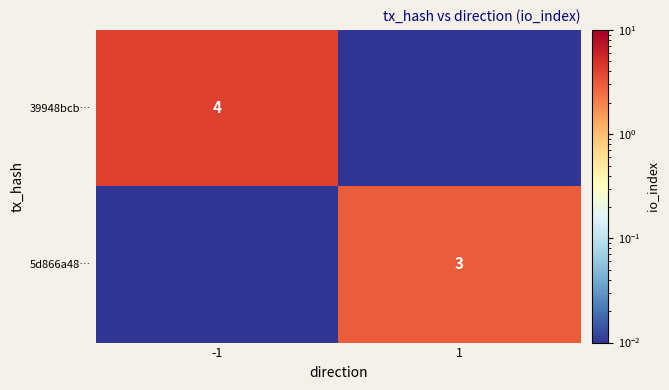

Is the value of 39948bcb… at -1 greater than the value of 5d866a48… at 1?

Yes